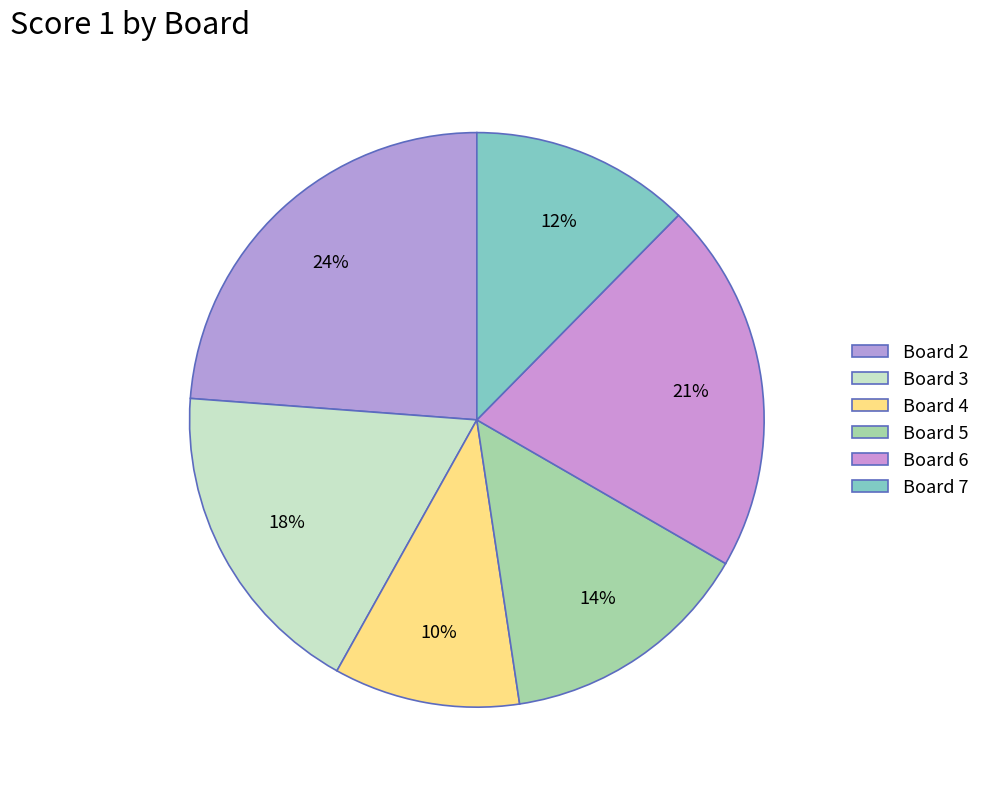

How many segments does this pie chart have?

6